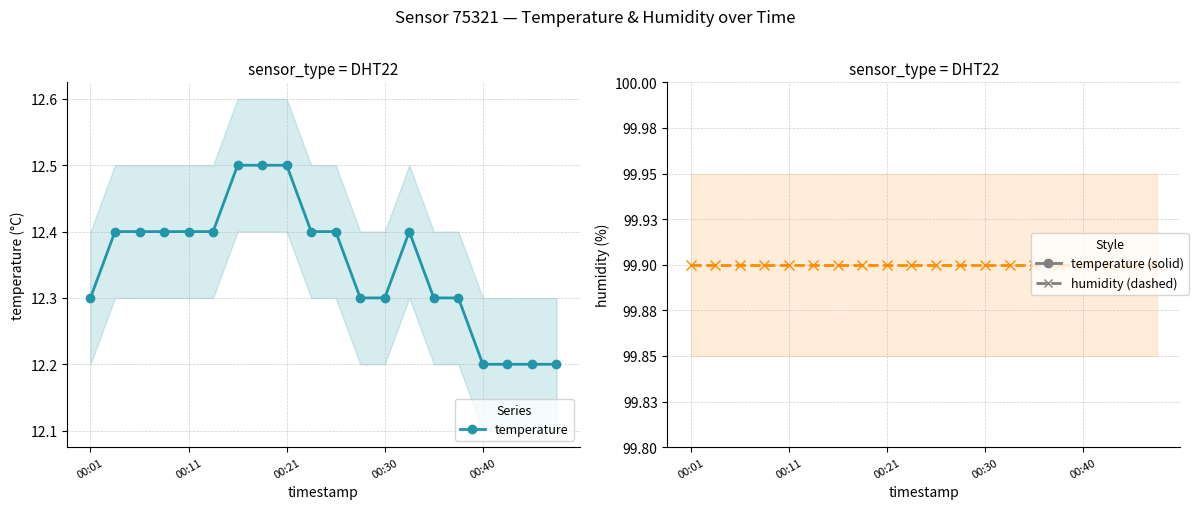

What position from the right is 9?

11